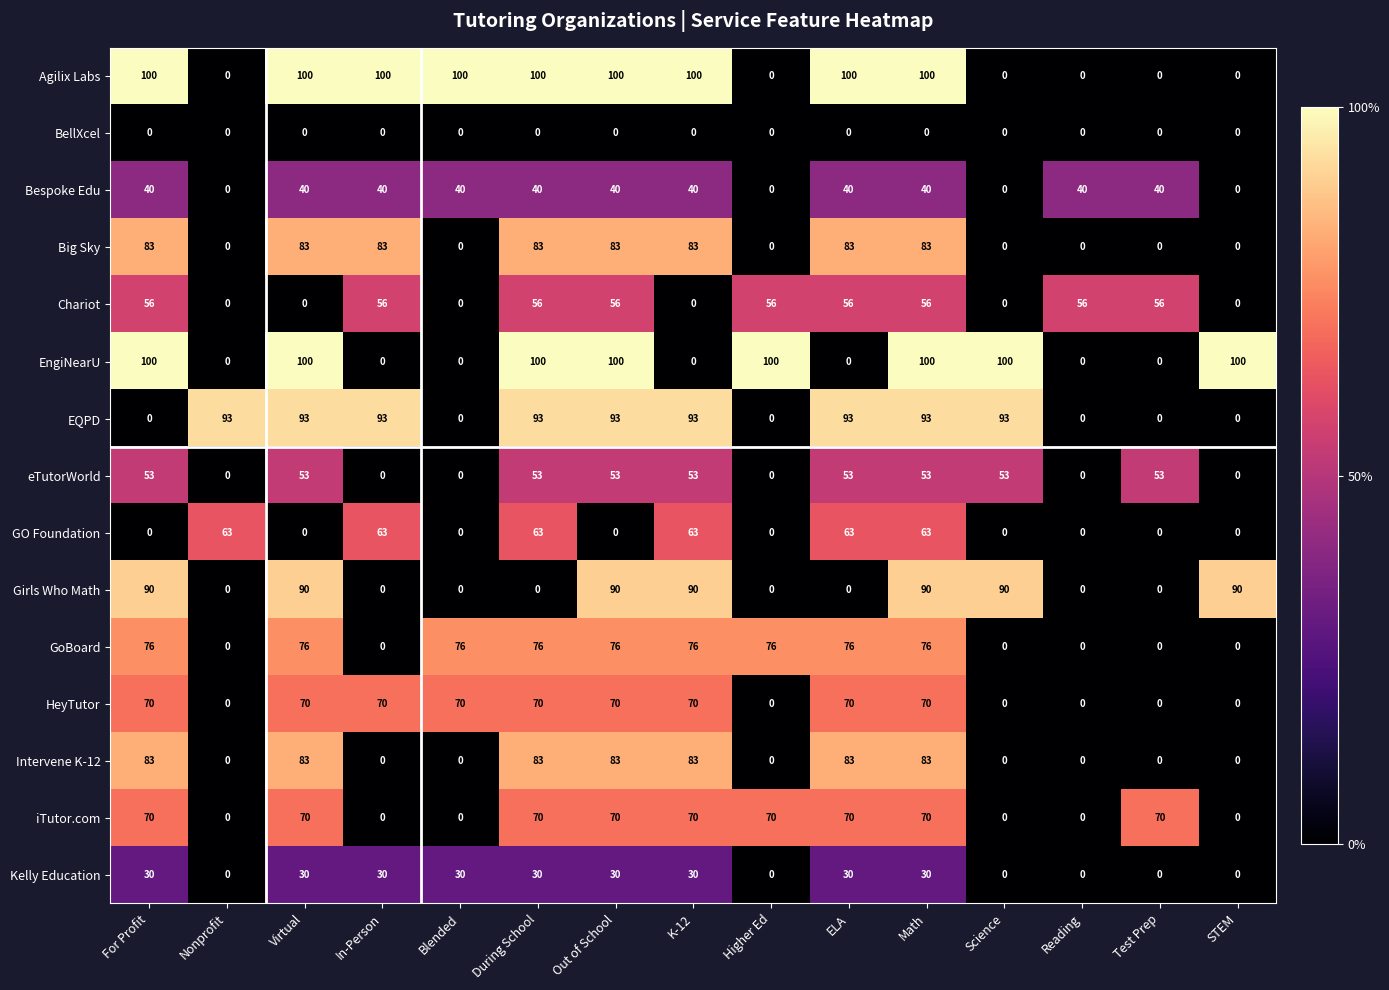

True or false: eTutorWorld has a value of 0 at Nonprofit.

True